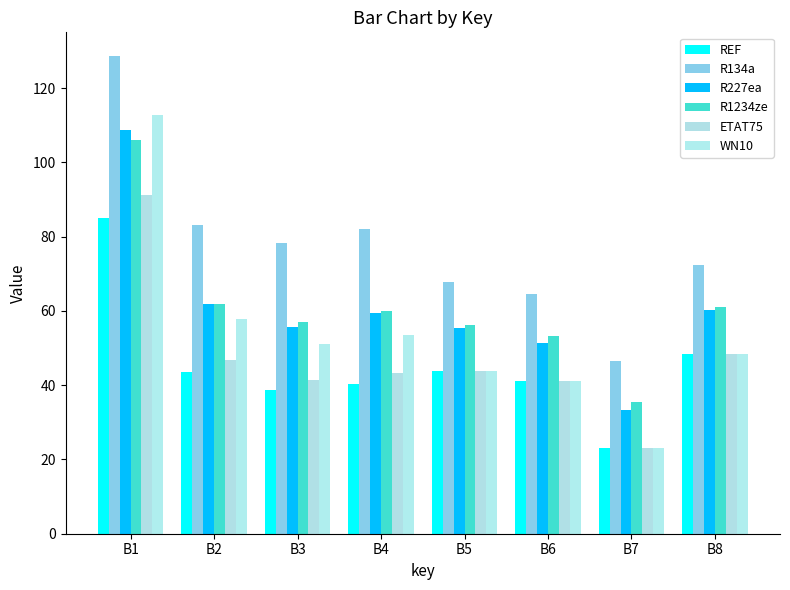

Reading left to right, extract all data points from this chart.

REF: B1=85.2	B2=43.6	B3=38.6	B4=40.4	B5=43.8	B6=41.1	B7=23.1	B8=48.4
R134a: B1=128.6	B2=83.2	B3=78.2	B4=82.0	B5=67.7	B6=64.6	B7=46.6	B8=72.5
R227ea: B1=108.6	B2=62.0	B3=55.8	B4=59.3	B5=55.4	B6=51.3	B7=33.5	B8=60.3
R1234ze: B1=105.9	B2=61.9	B3=57.0	B4=59.9	B5=56.3	B6=53.2	B7=35.4	B8=61.0
ETAT75: B1=91.2	B2=46.9	B3=41.4	B4=43.2	B5=43.8	B6=41.1	B7=23.1	B8=48.4
WN10: B1=112.7	B2=57.7	B3=51.1	B4=53.4	B5=43.8	B6=41.1	B7=23.1	B8=48.4